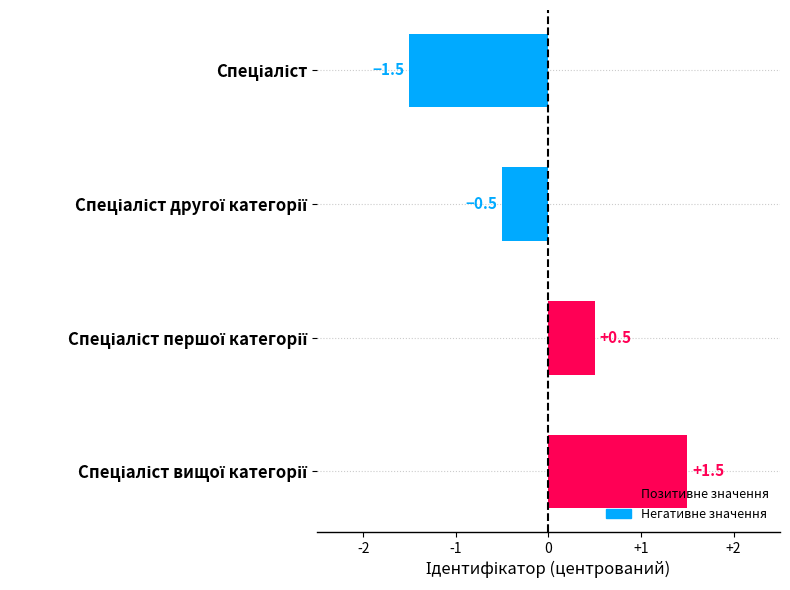

Count the number of values greater than 0.

2